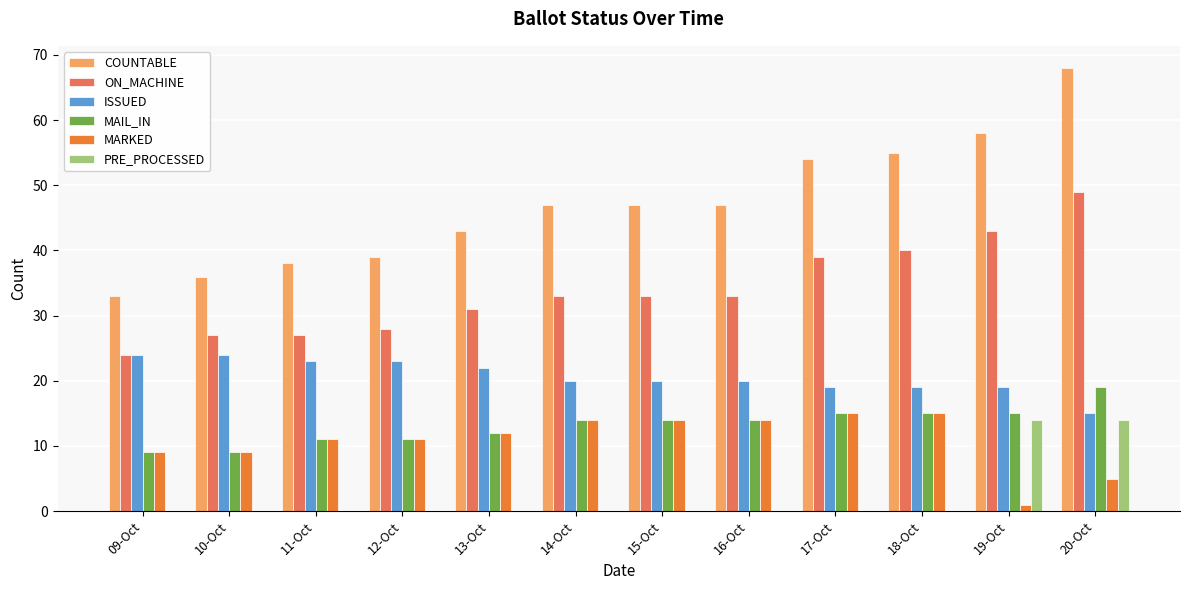

Which series changed the most between 13-Oct and 18-Oct?

COUNTABLE